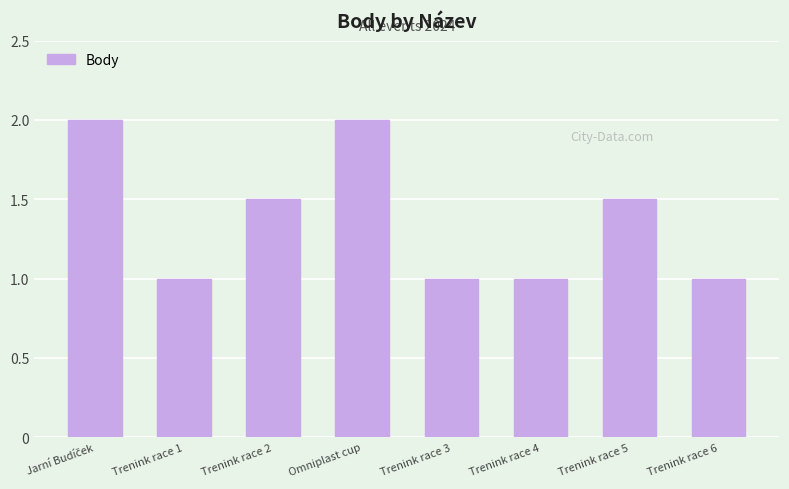

What is the change in value from Trenink race 2 to Omniplast cup?

+0.5